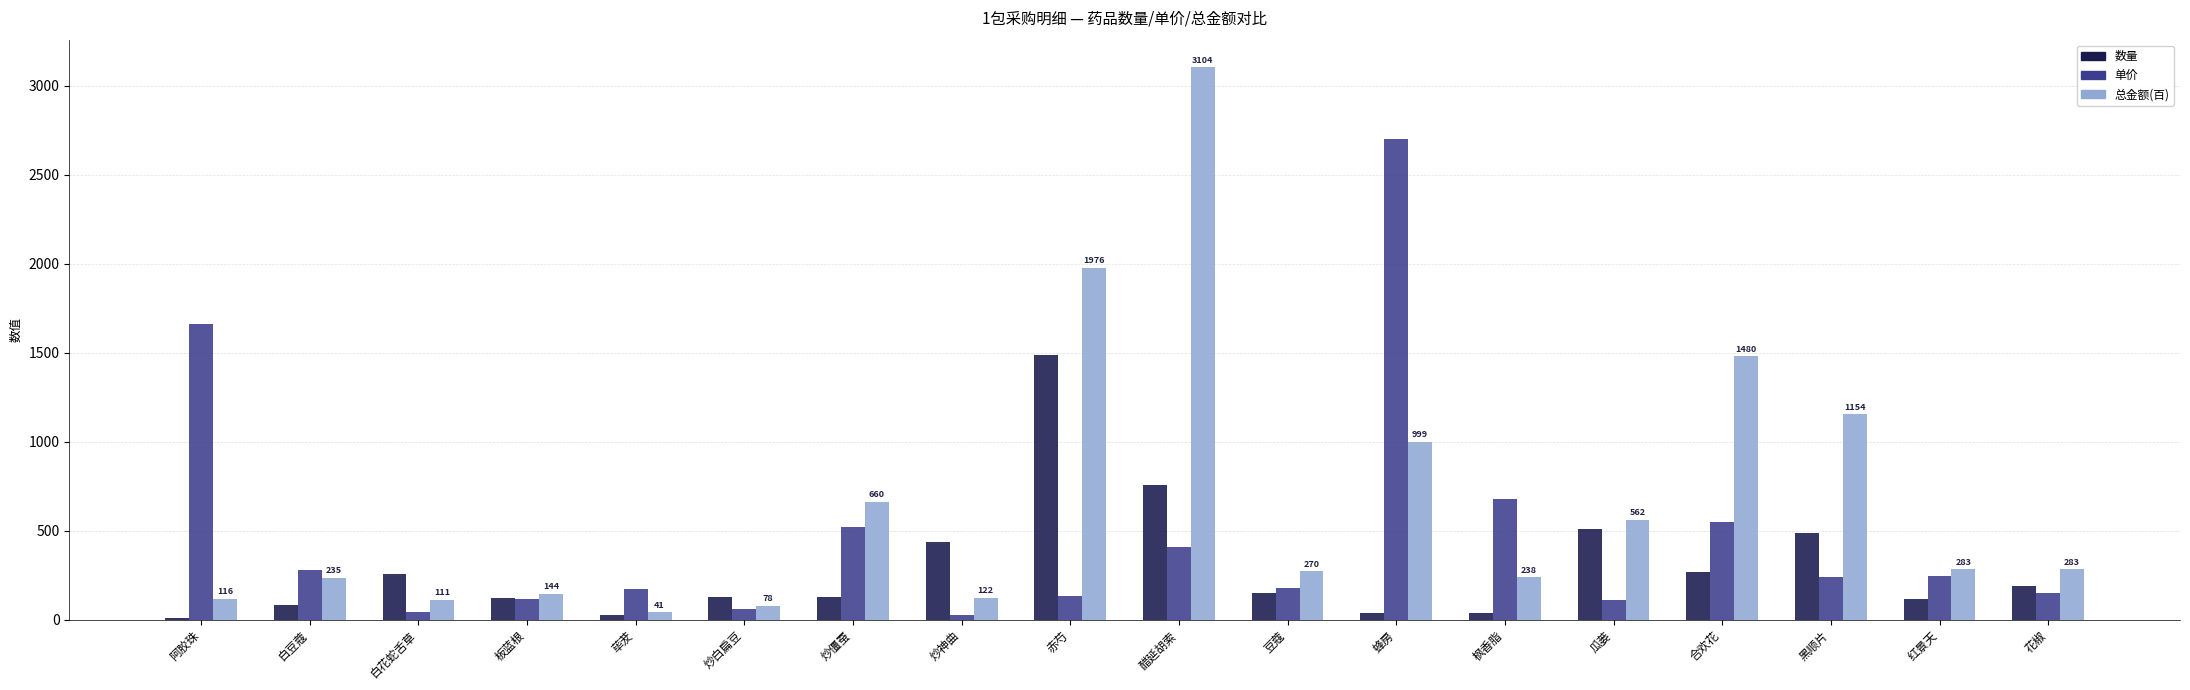

Is it true that 数量 equals 757.0 at 醋延胡索?

True